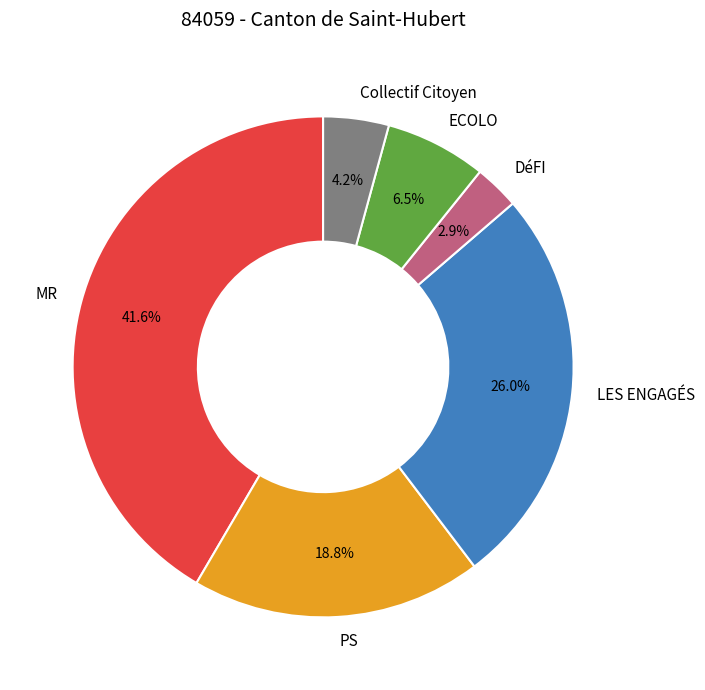

The PS slice represents 8% of the pie. True or false?

False